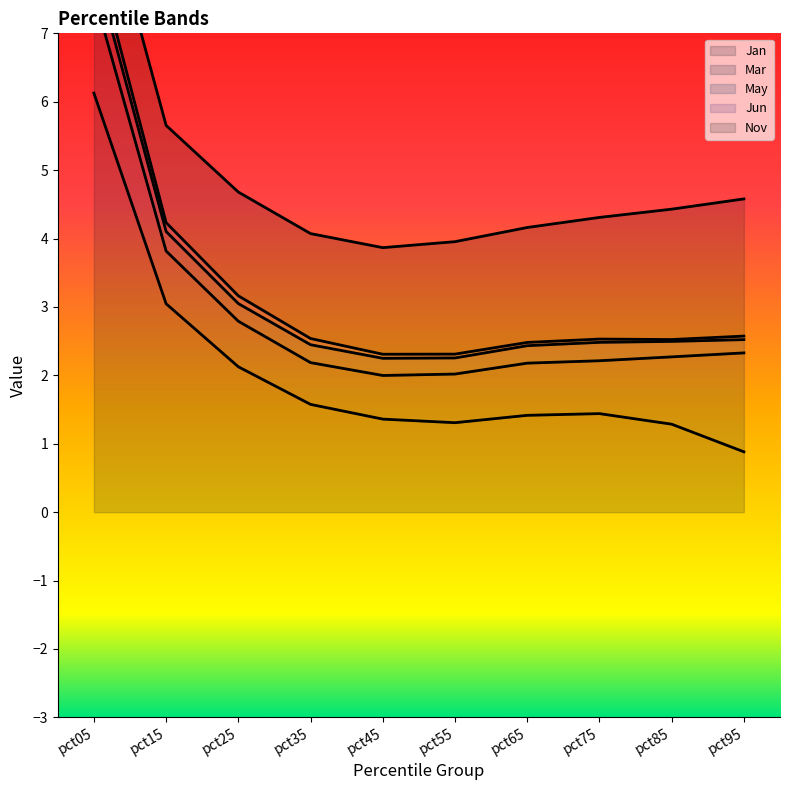

True or false: Mar and May intersect in this chart.

False